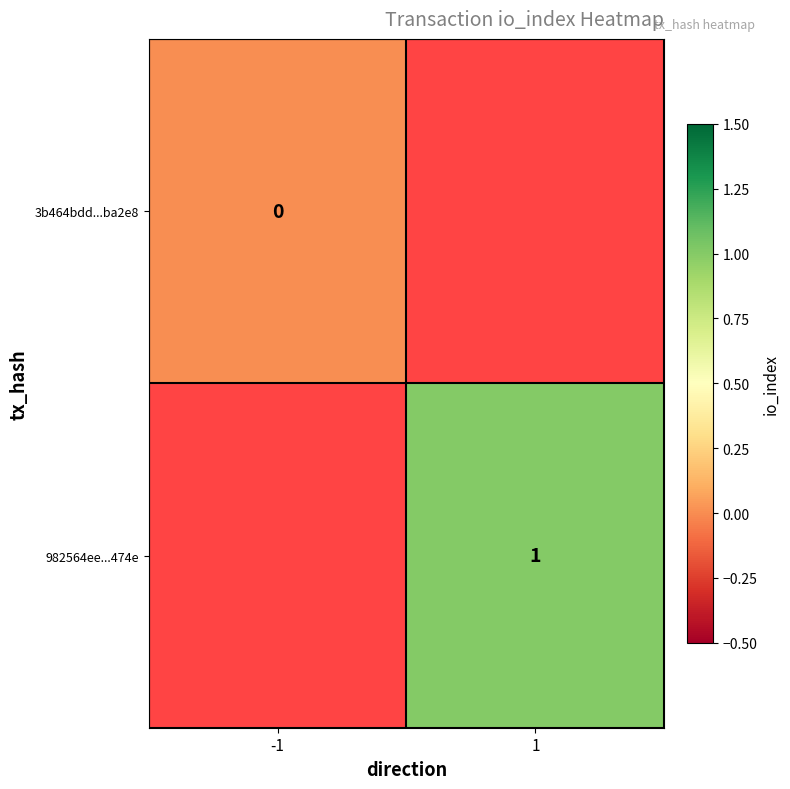

Is it true that 982564ee...474e equals 2 at 1?

False